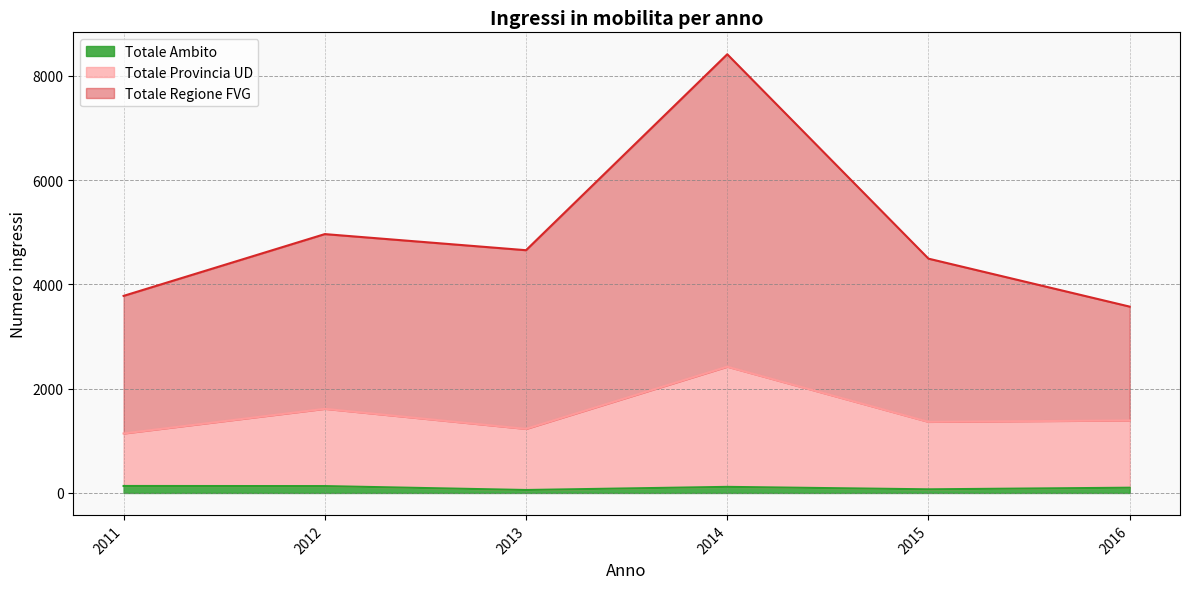

Reading left to right, transcribe all the data shown in this chart.

Totale Ambito: 2011=134	2012=132	2013=57	2014=117	2015=70	2016=101
Totale Provincia UD: 2011=1141	2012=1614	2013=1229	2014=2422	2015=1364	2016=1391
Totale Regione FVG: 2011=3780	2012=4965	2013=4656	2014=8414	2015=4494	2016=3574